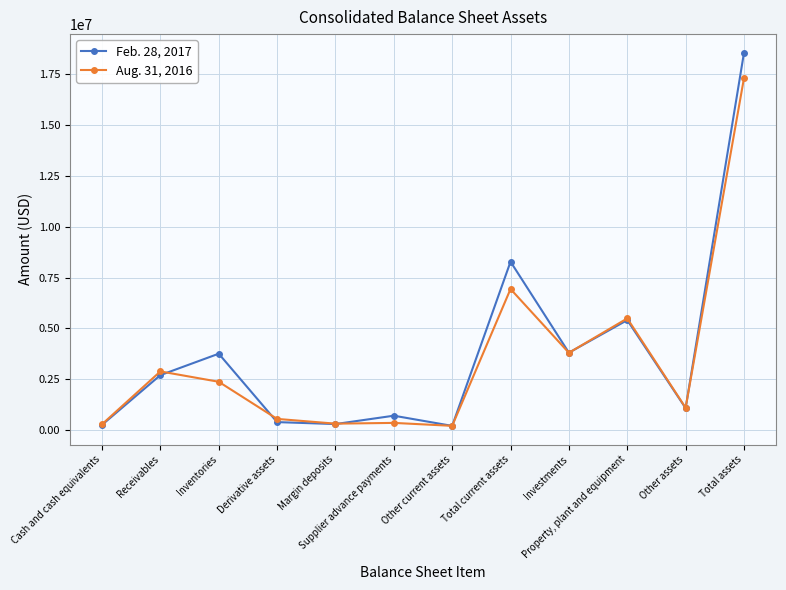

Read the Feb. 28, 2017 value at Other assets, to the nearest 10.

1072820